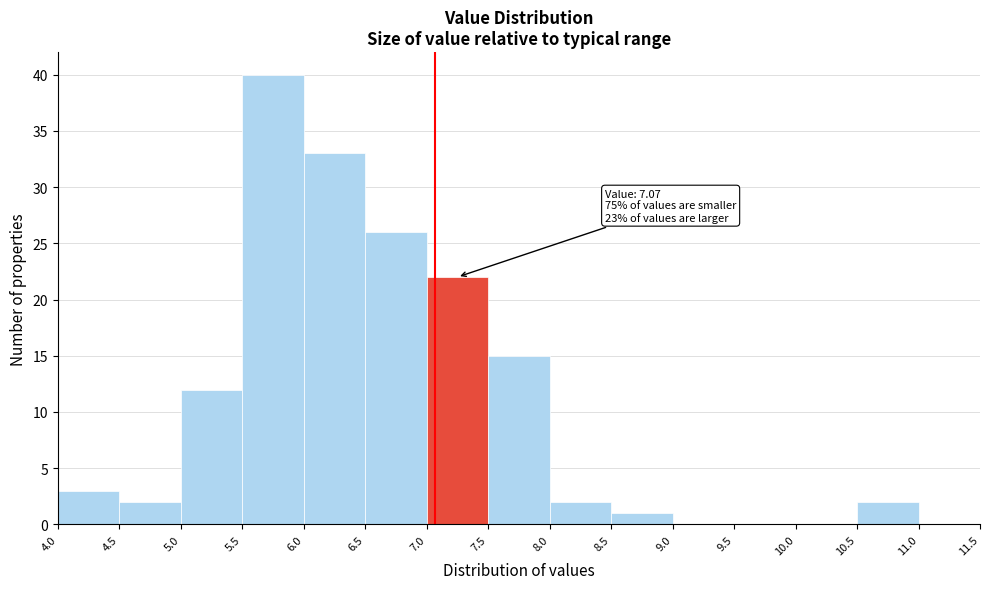

Over which range of the x-axis is the bar tallest?

5.5 to 6.0